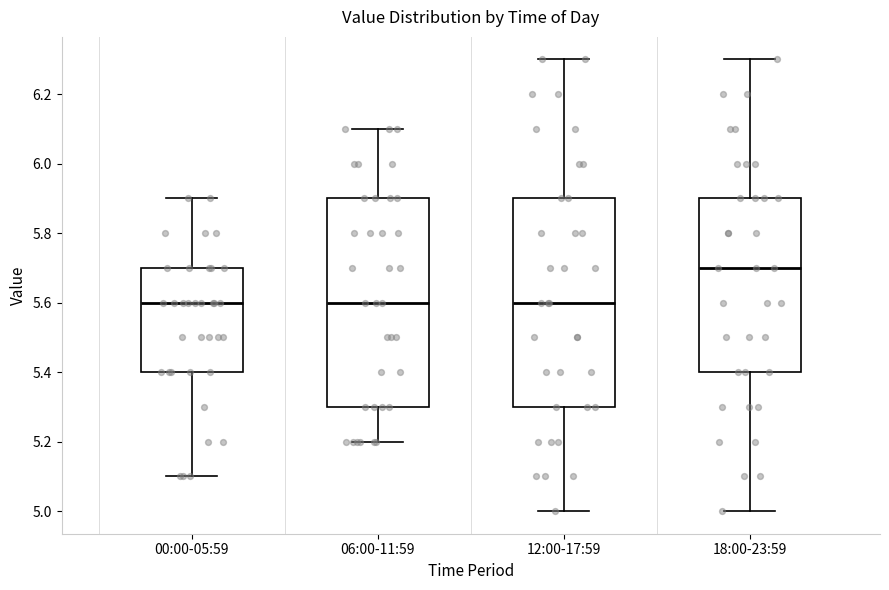

Reading left to right, transcribe this box plot: for each box, give where its median line is, the range the box spans, and where its two whiskers end, as read against the y-axis. The values are not printed on the chart, so give them approximately, as read against the axis.

00:00-05:59: median 5.6, box 5.4 to 5.7, whiskers 5.1 to 5.9
06:00-11:59: median 5.6, box 5.3 to 5.9, whiskers 5.2 to 6.1
12:00-17:59: median 5.6, box 5.3 to 5.9, whiskers 5.0 to 6.3
18:00-23:59: median 5.7, box 5.4 to 5.9, whiskers 5.0 to 6.3